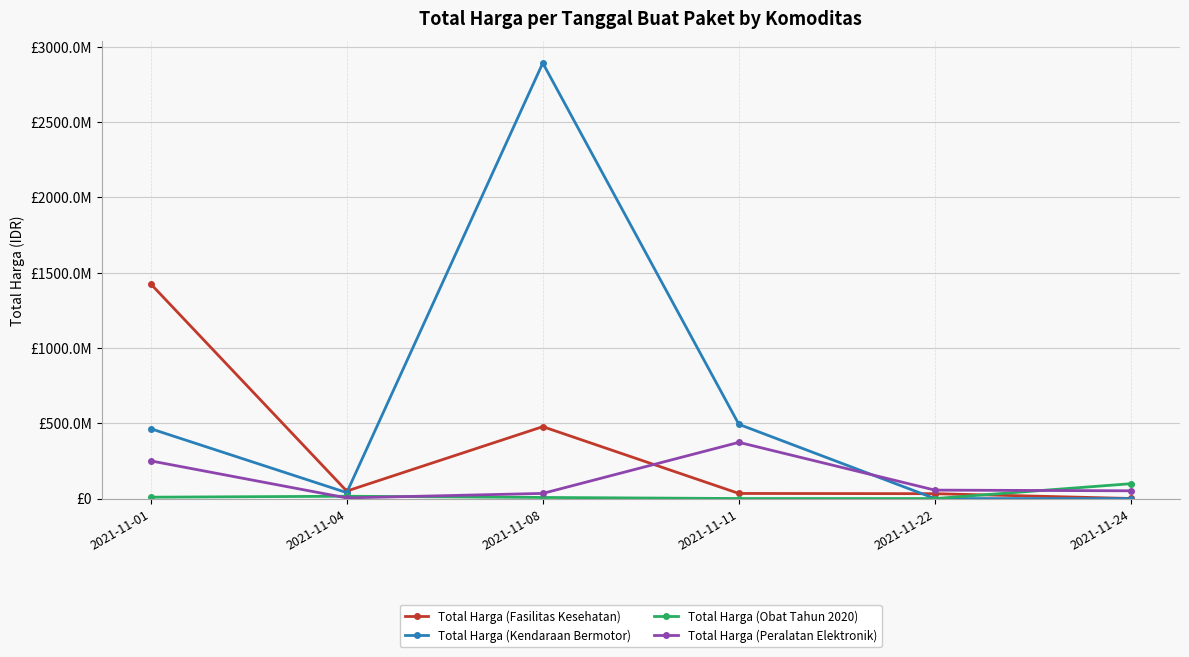

What is the total value across all series at 2021-11-22?

88672000